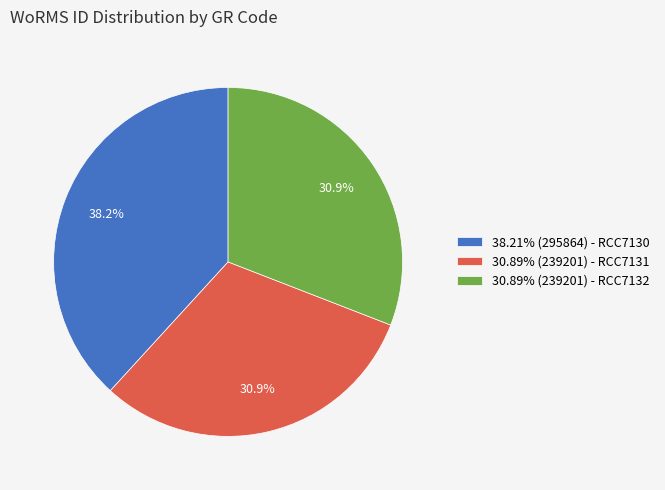

Is there a majority slice in this chart?

No